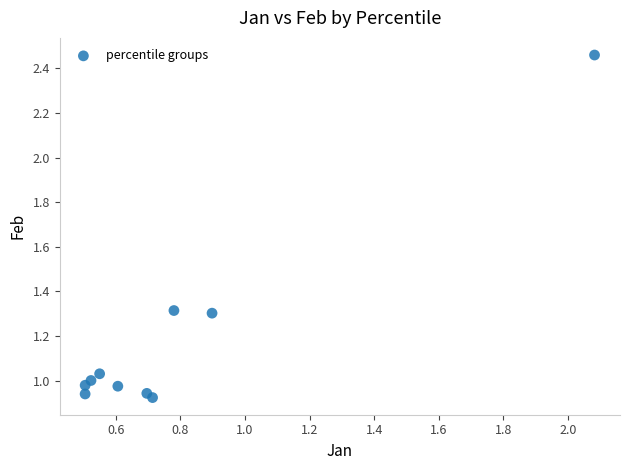

What is the range of Y values (max minus min)?

1.5